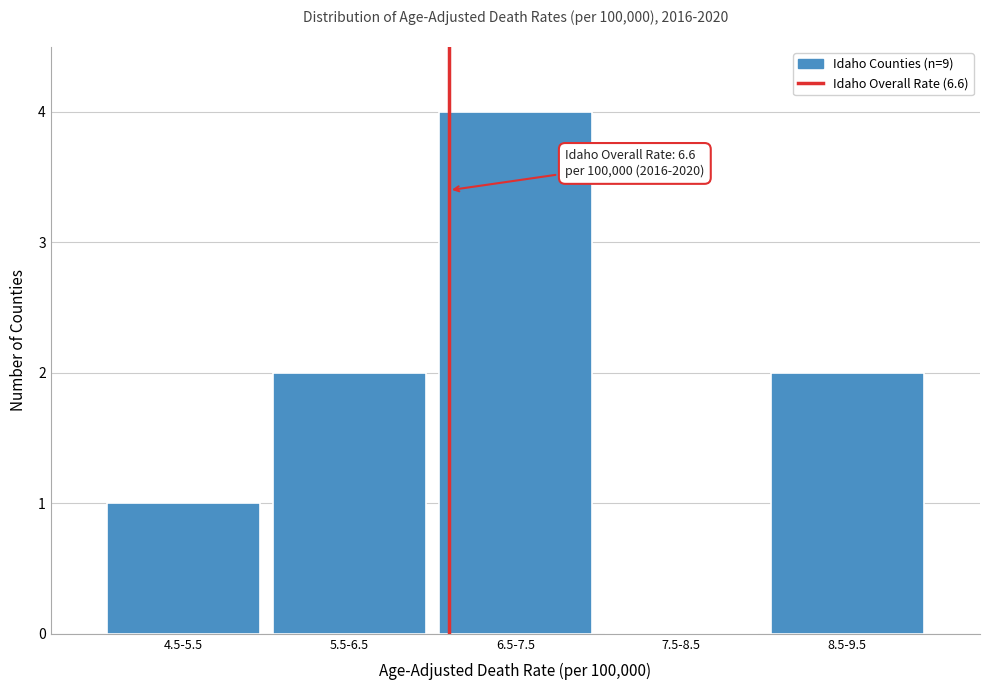

Reading left to right, extract all data points from this chart.

4.5-5.5=1	5.5-6.5=2	6.5-7.5=4	7.5-8.5=0	8.5-9.5=2